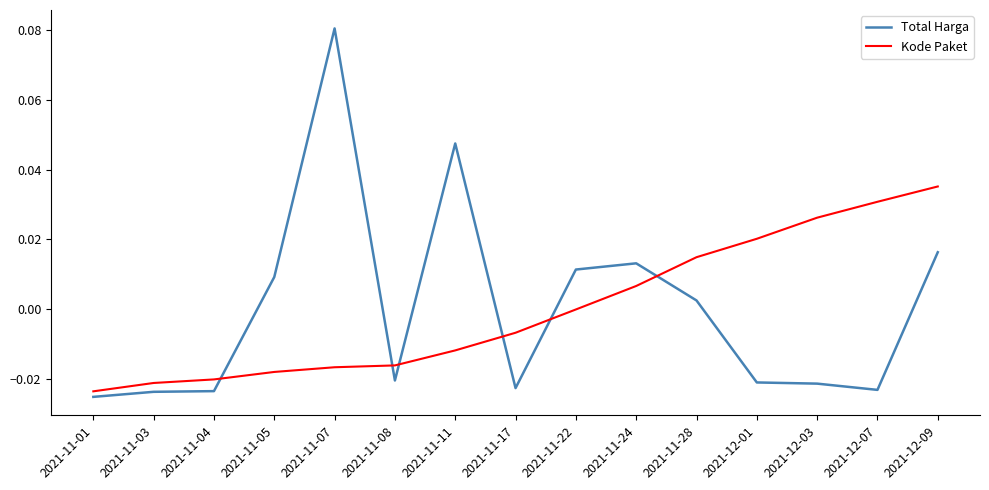

How many intersections are there between Kode Paket and Total Harga?

6